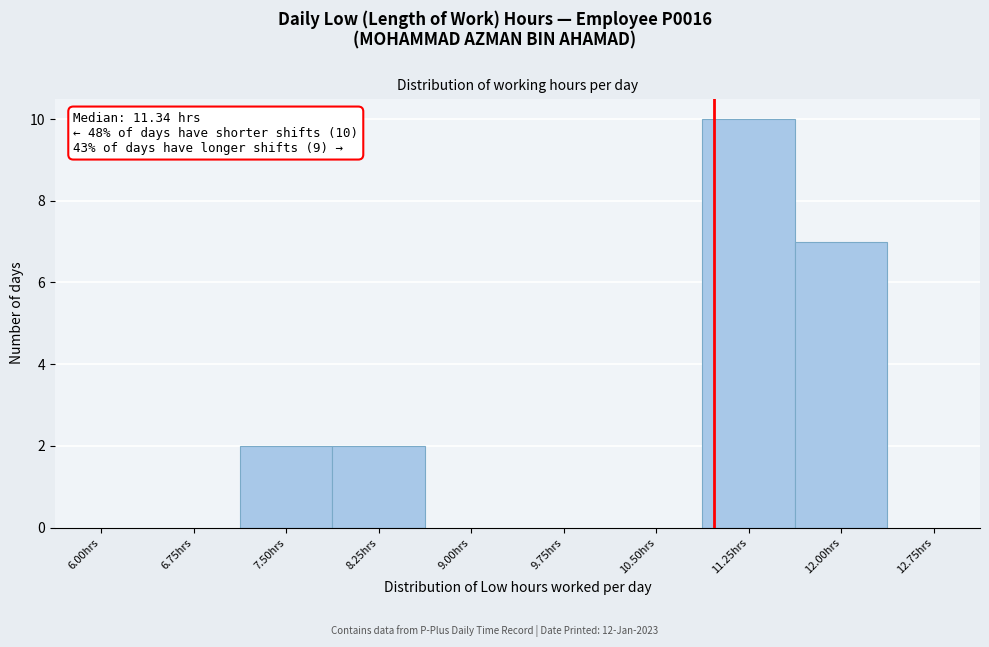

Reading left to right, what are all the values shown in this chart?

6.00hrs=0	6.75hrs=0	7.50hrs=2	8.25hrs=2	9.00hrs=0	9.75hrs=0	10.50hrs=0	11.25hrs=10	12.00hrs=7	12.75hrs=0